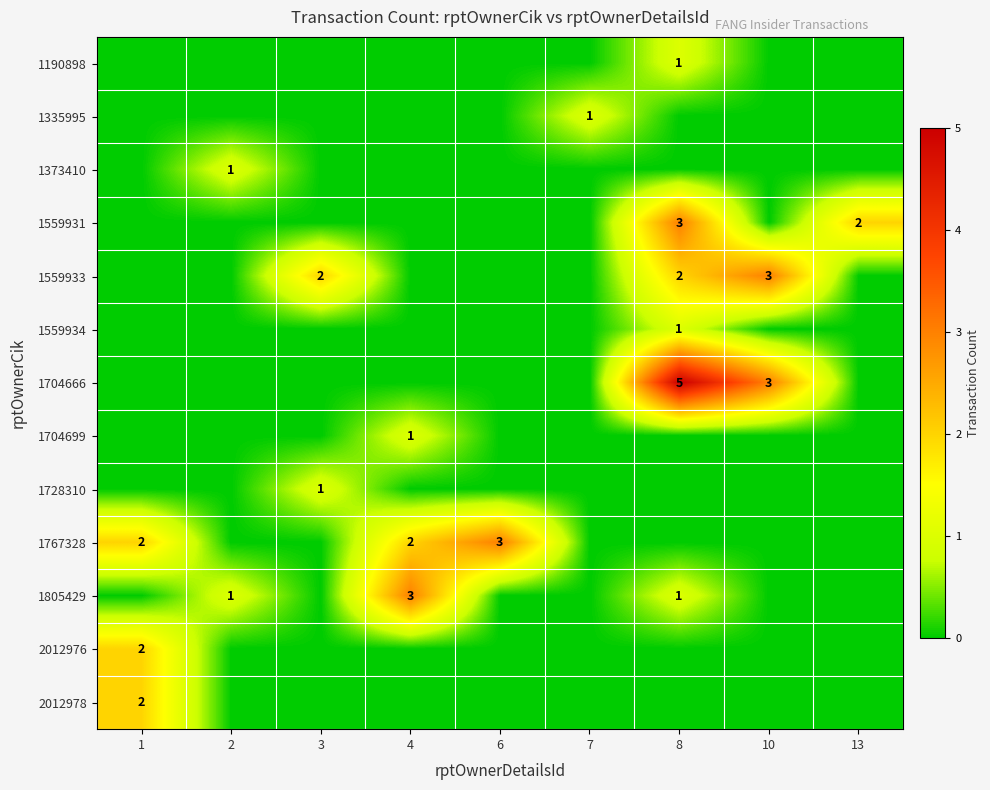

The 2012978 series shows 3 at 1. True or false?

False